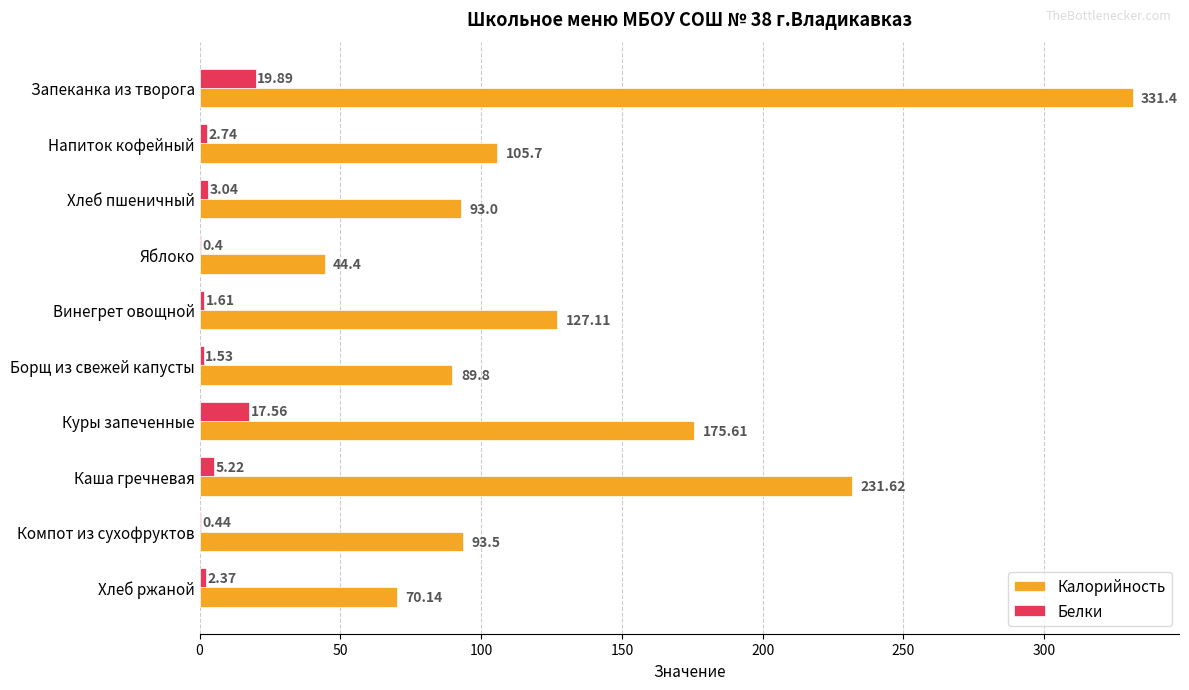

Where is Белки nearest to the value 10?

Каша гречневая